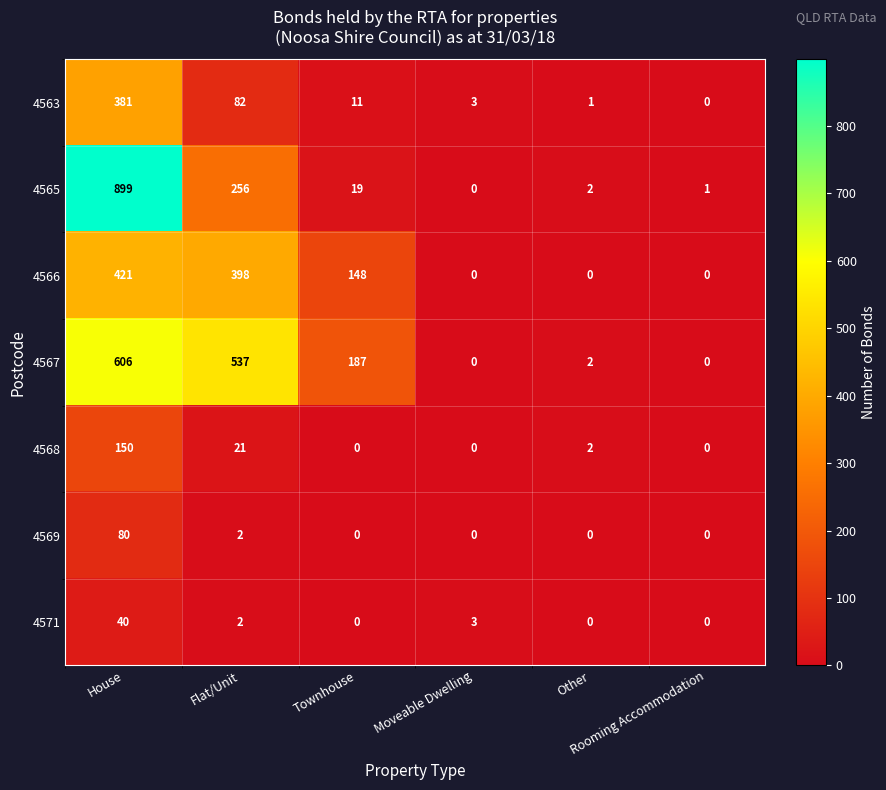

What is the sum of all 4567 values?

1332